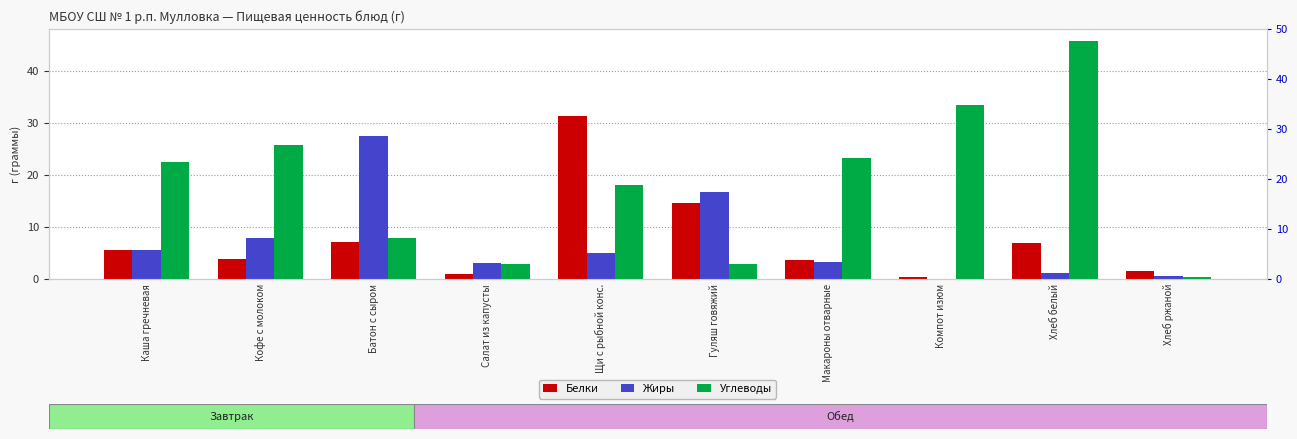

Which has a higher value, Салат из капусты or Каша гречневая?

Каша гречневая